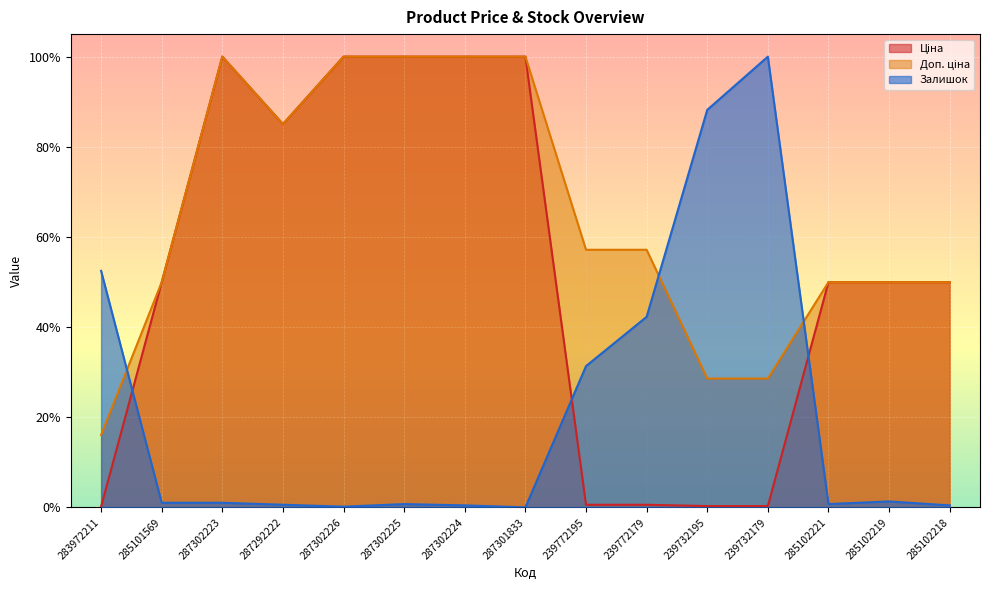

At how many categories does at least one series exceed 0?

15